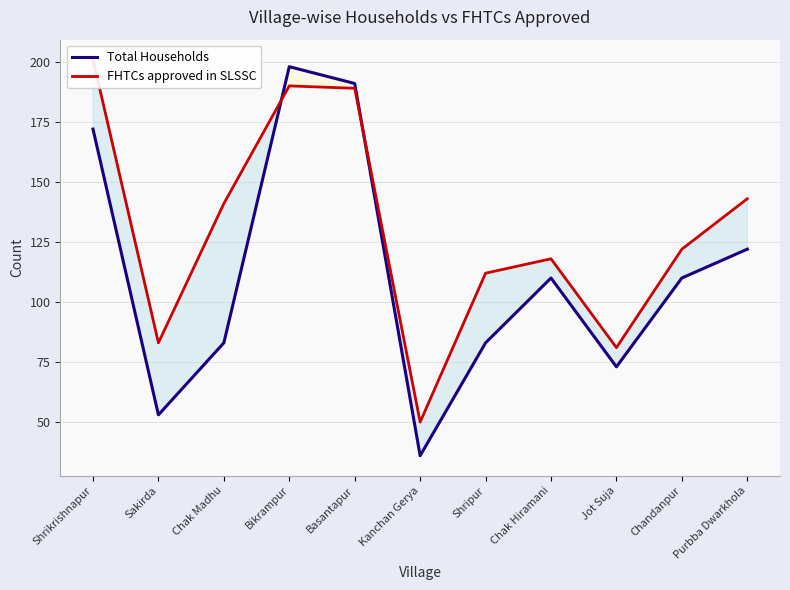

What is the difference between the highest and lowest values at Chak Madhu?

58